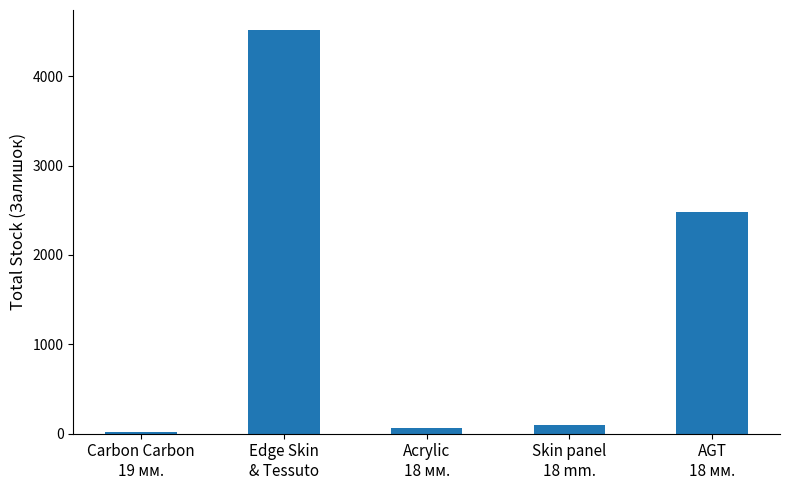

The chart shows a value of 4515 at Edge Skin
& Tessuto. True or false?

True